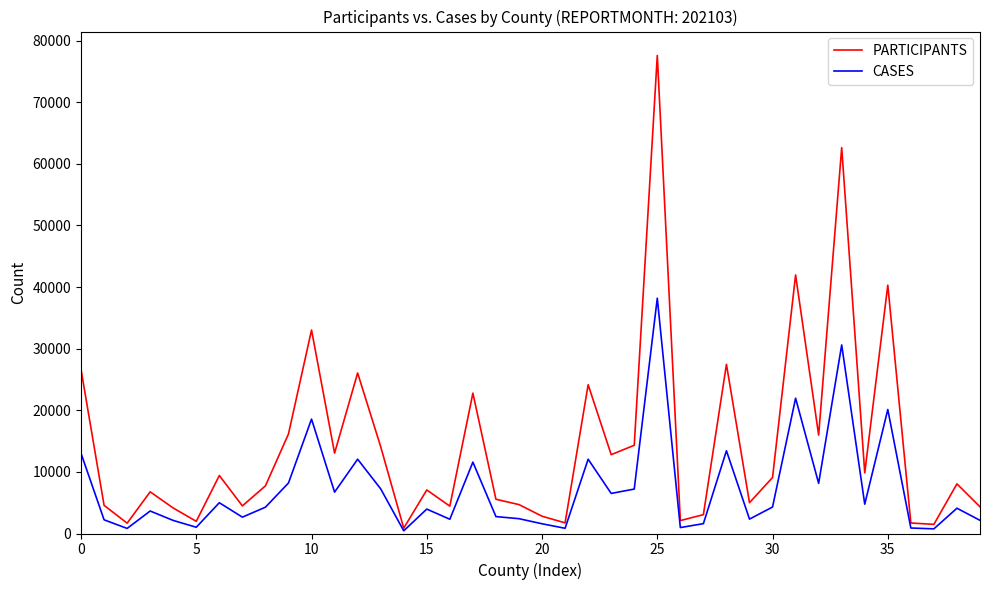

What is the maximum value shown in the chart?

77597